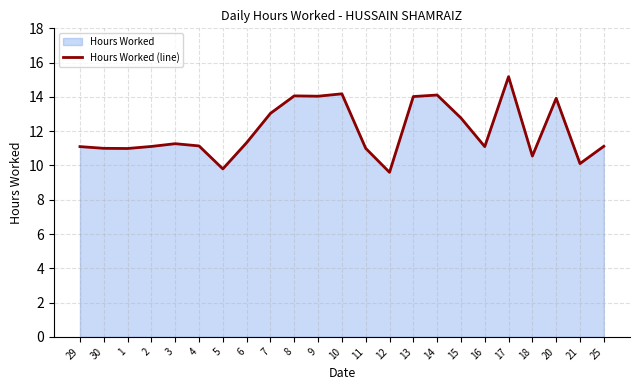

What is the average value?

12.0